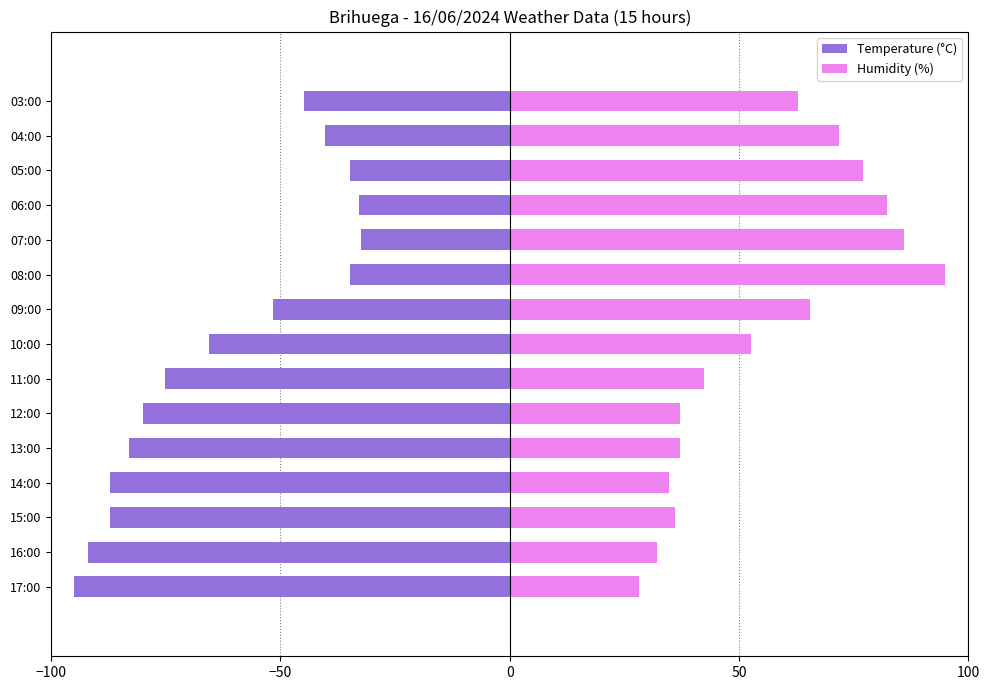

Is it true that Humidity (%) equals 141.4 at 06:00?

False